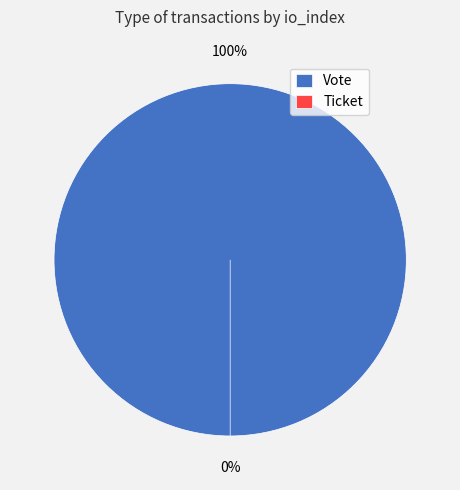

To the nearest percent, what percentage of the pie is Vote?

100%